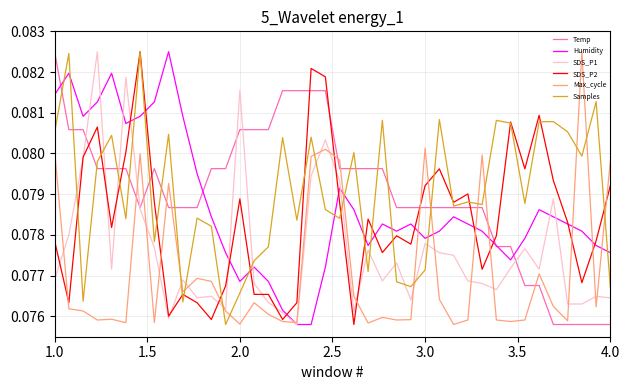

After their last crossing, which series has the higher values: Humidity or Samples?

Humidity